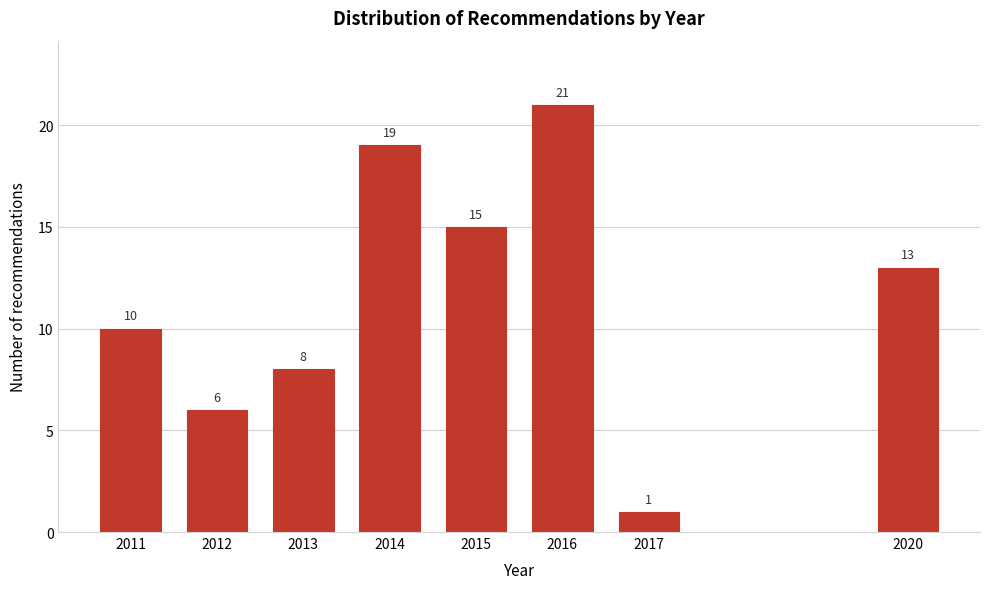

Reading left to right, transcribe all the data shown in this chart.

10	6	8	19	15	21	1	13